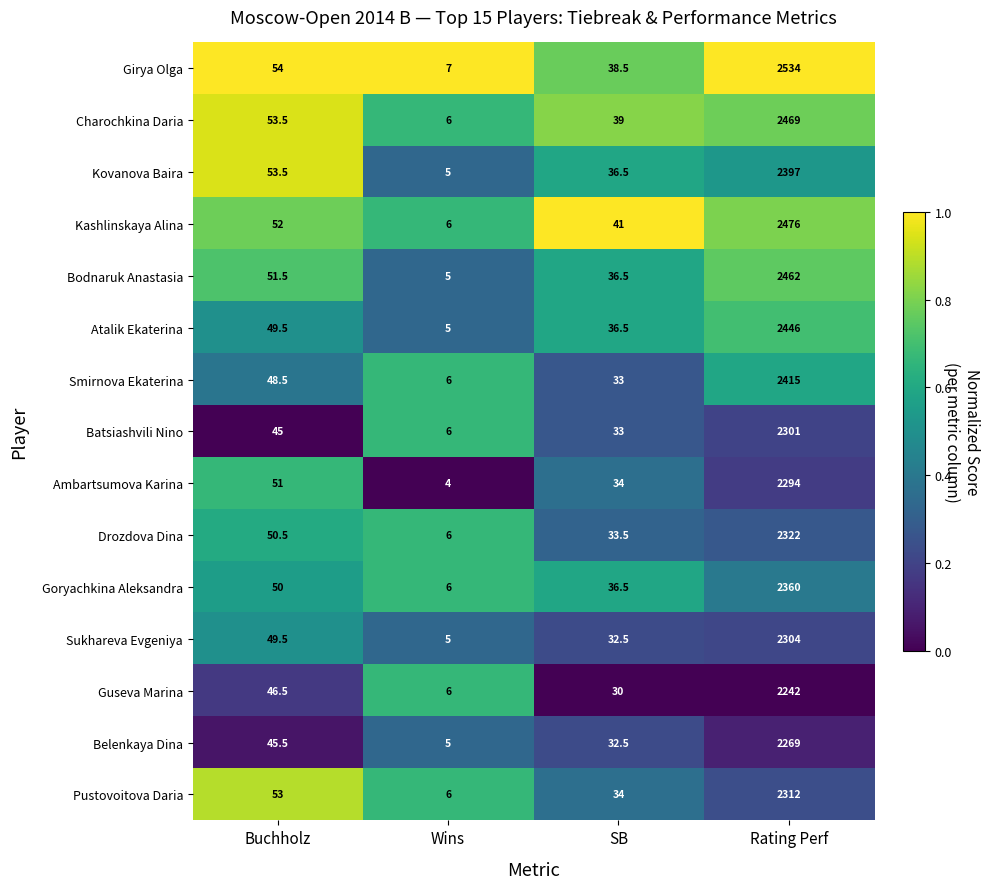

What is the average value of the Smirnova Ekaterina series?

625.6